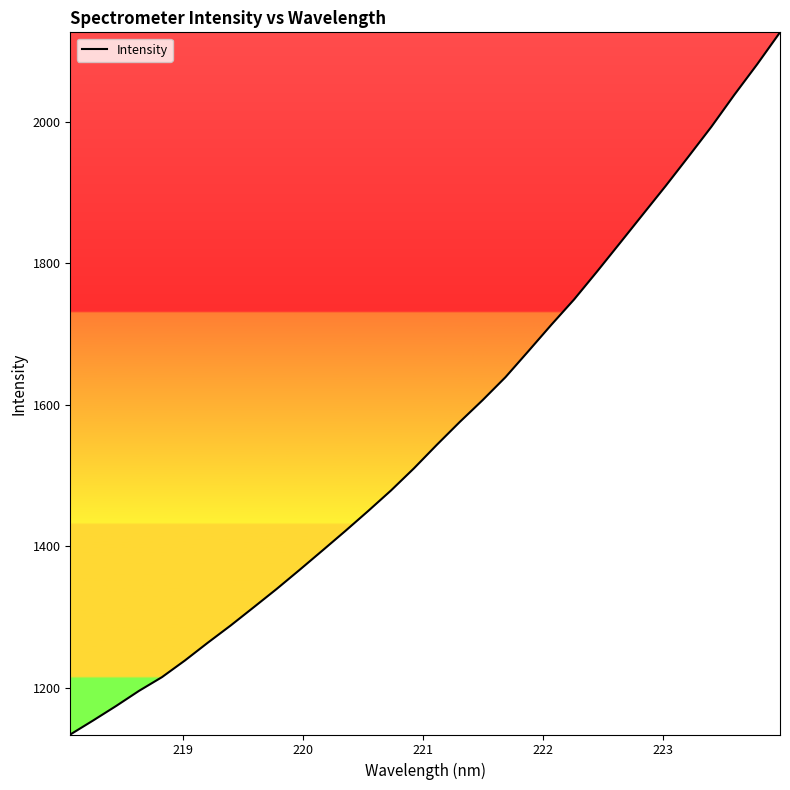

What is the minimum value shown in the chart?

1133.5